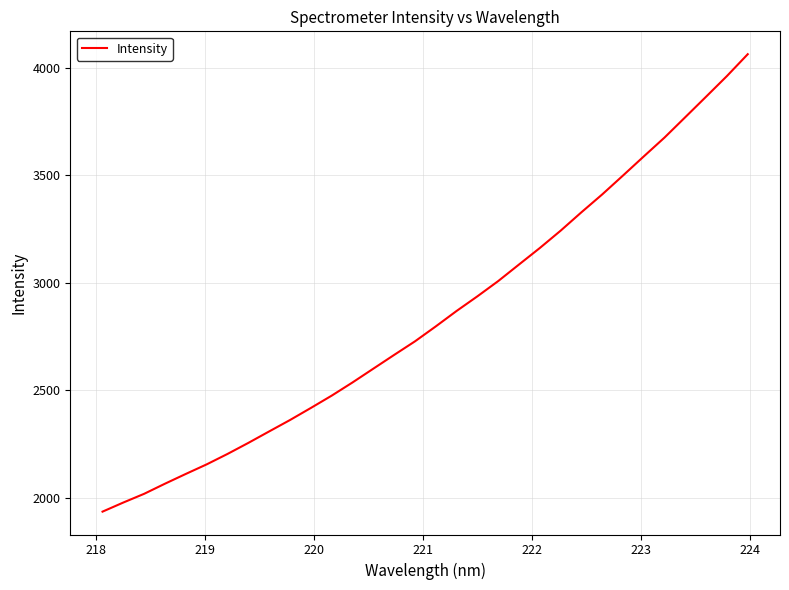

What is the minimum value shown in the chart?

1936.7